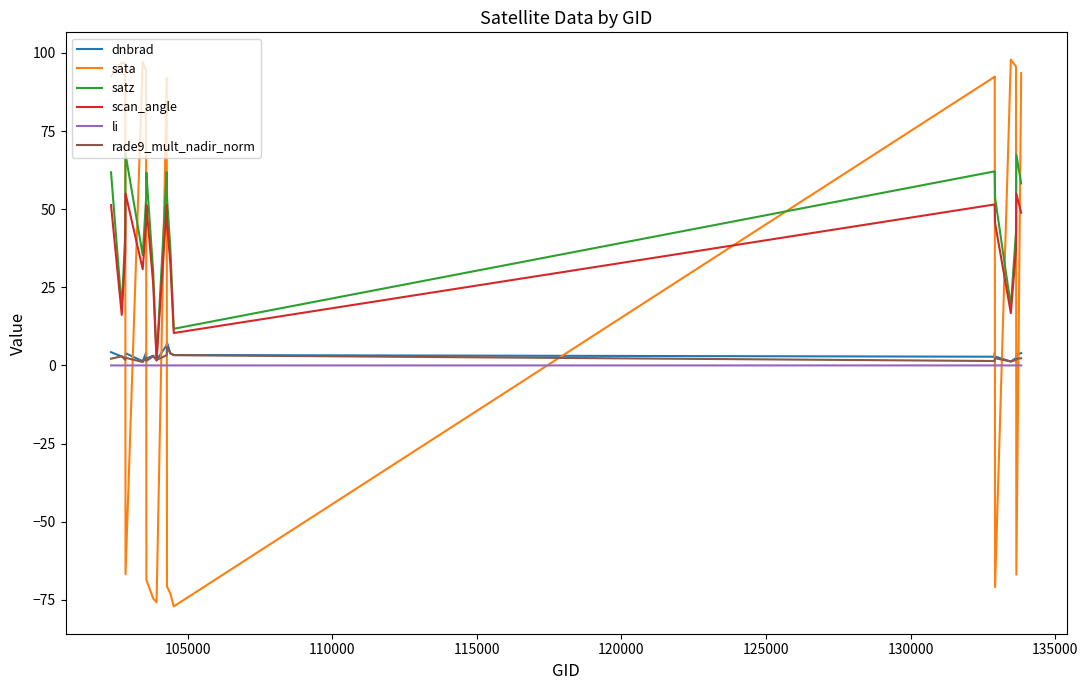

What is the total value across all series at 125000?

199.7